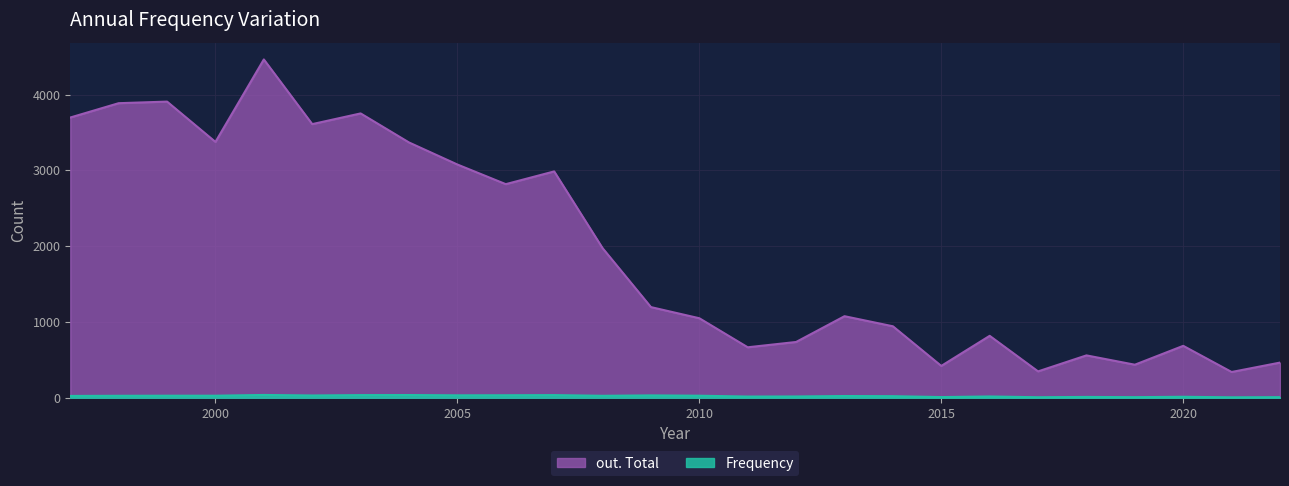

Which series has the largest total across all categories?

out. Total